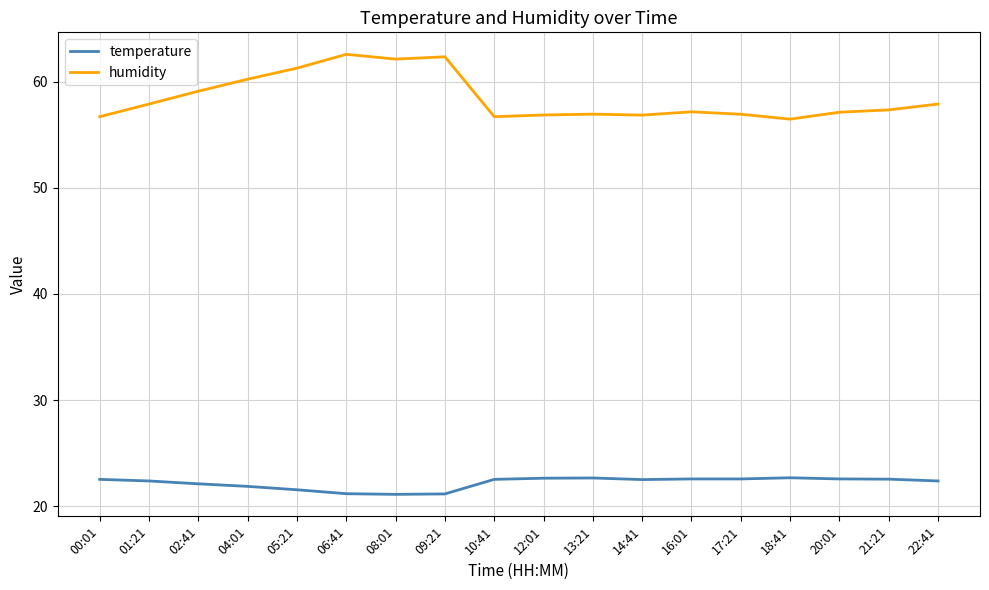

What is the maximum value shown in the chart?

62.6